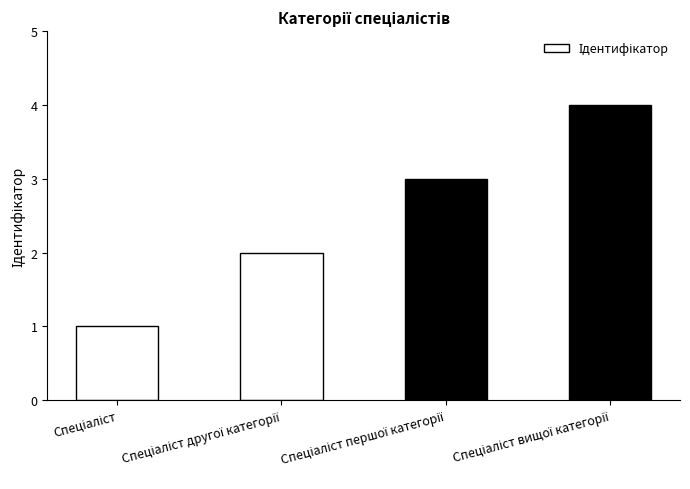

What is the difference between the maximum and second lowest values?

2